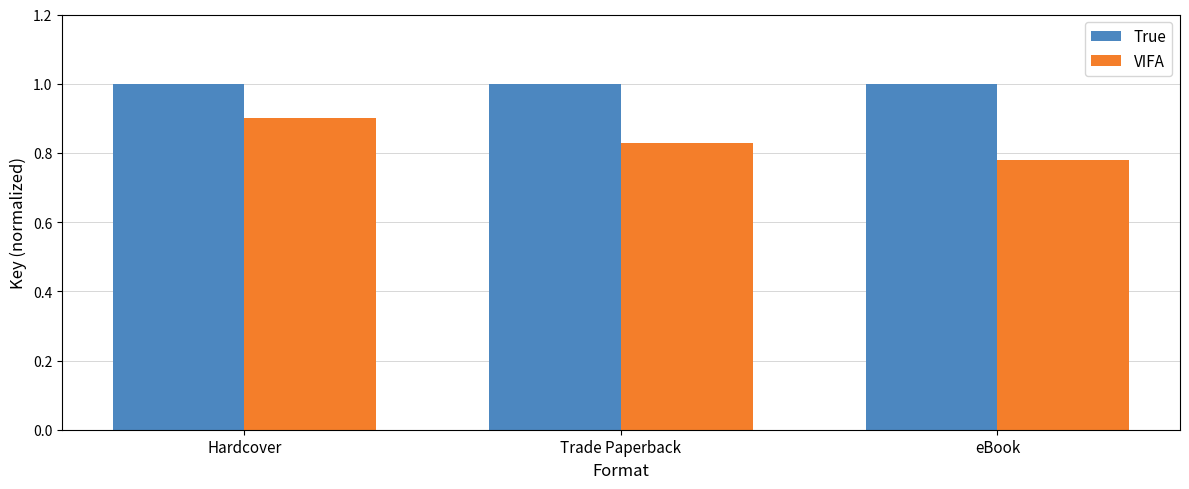

What is the highest value of the VIFA series?

0.9